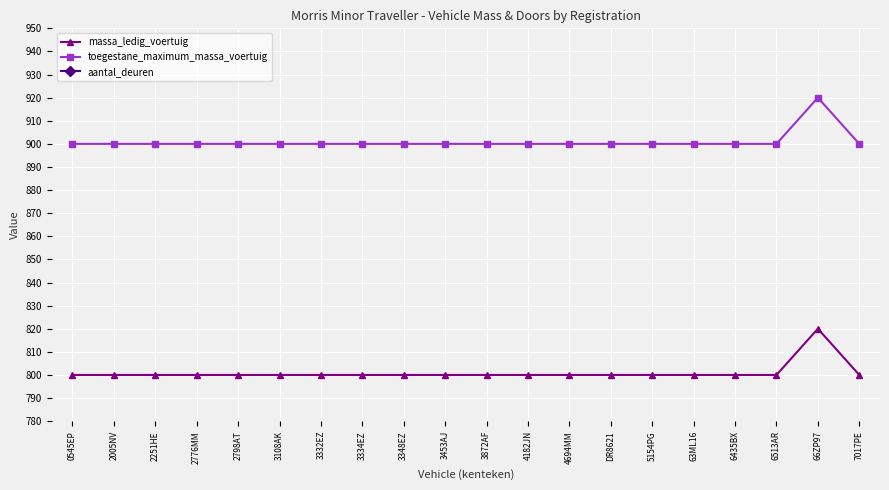

List the series in order of their peak value, lowest first.

aantal_deuren, massa_ledig_voertuig, toegestane_maximum_massa_voertuig